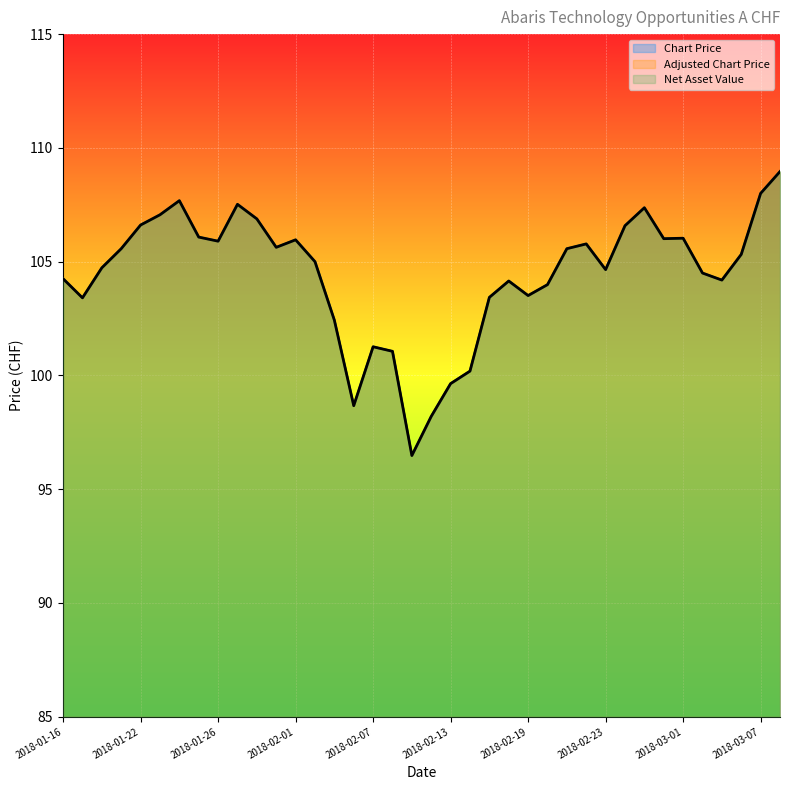

What value does the Net Asset Value series have at 2018-02-15?

103.4